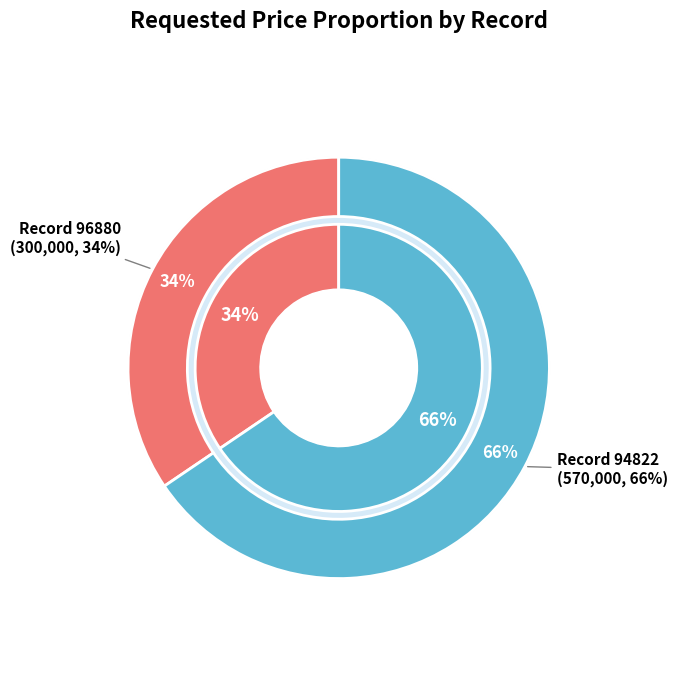

Combined, what portion of the pie is 94822 and 96880?

100.0%